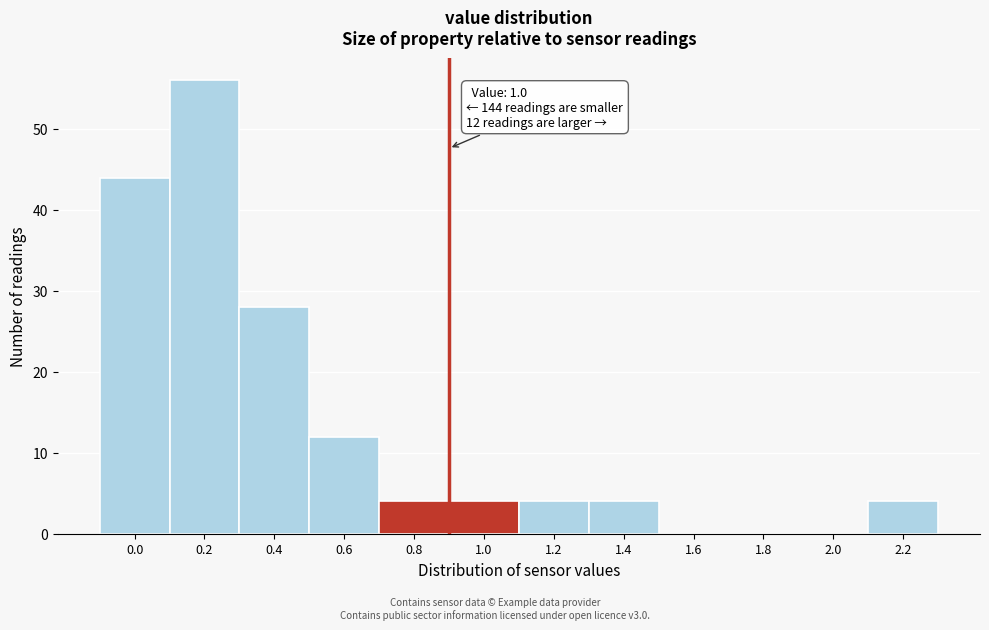

Reading left to right, list all the values displayed in this chart.

0.0=44	0.2=56	0.4=28	0.6=12	0.8=4	1.0=4	1.2=4	1.4=4	1.6=0	1.8=0	2.0=0	2.2=4